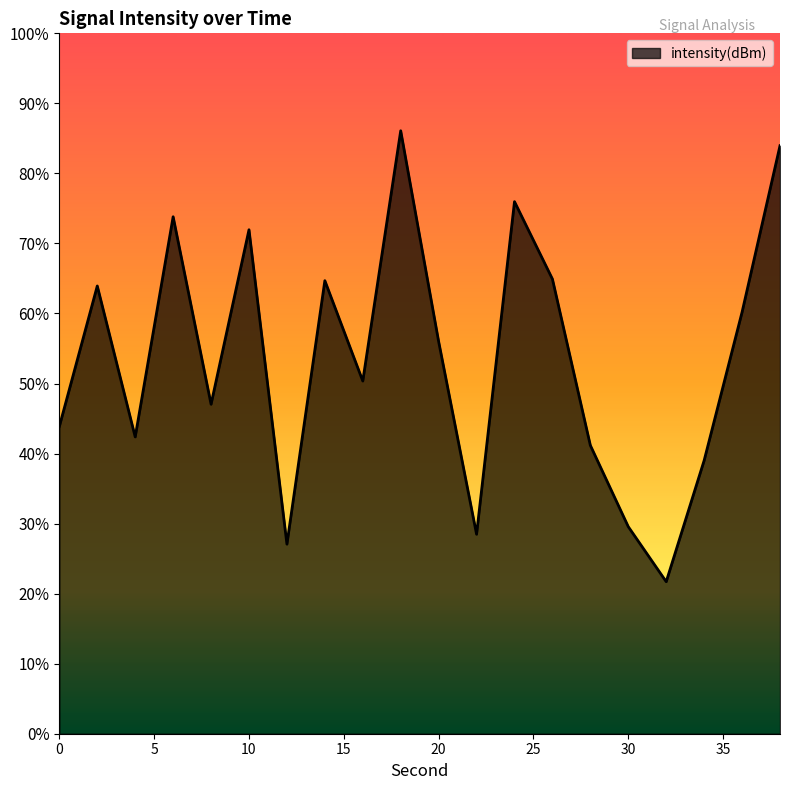

Which category has the lowest value across all series?

32